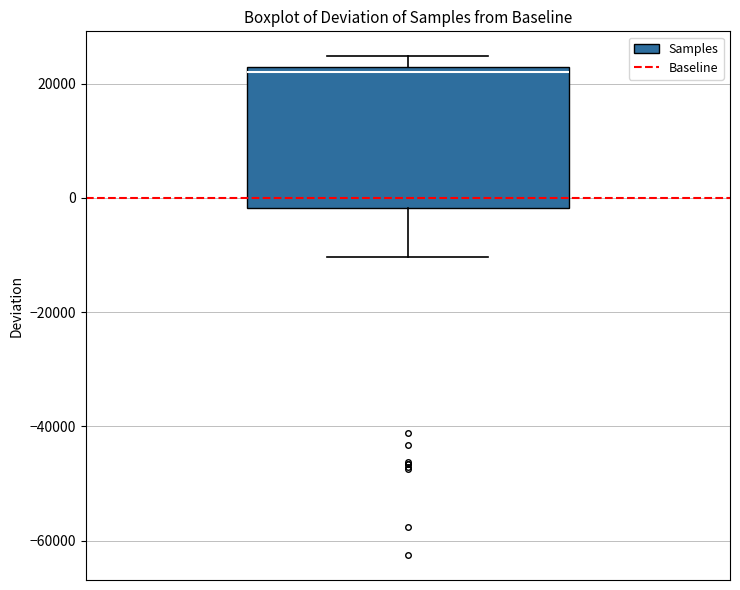

Read this box plot against the y-axis: the position of the median line, the range covered by the box, and the ends of both whiskers. The values are not printed on the chart, so give them approximately, as read against the axis.

median 22000 (just below the box's upper edge), box -2000 to 22000, whiskers -10000 to 24000